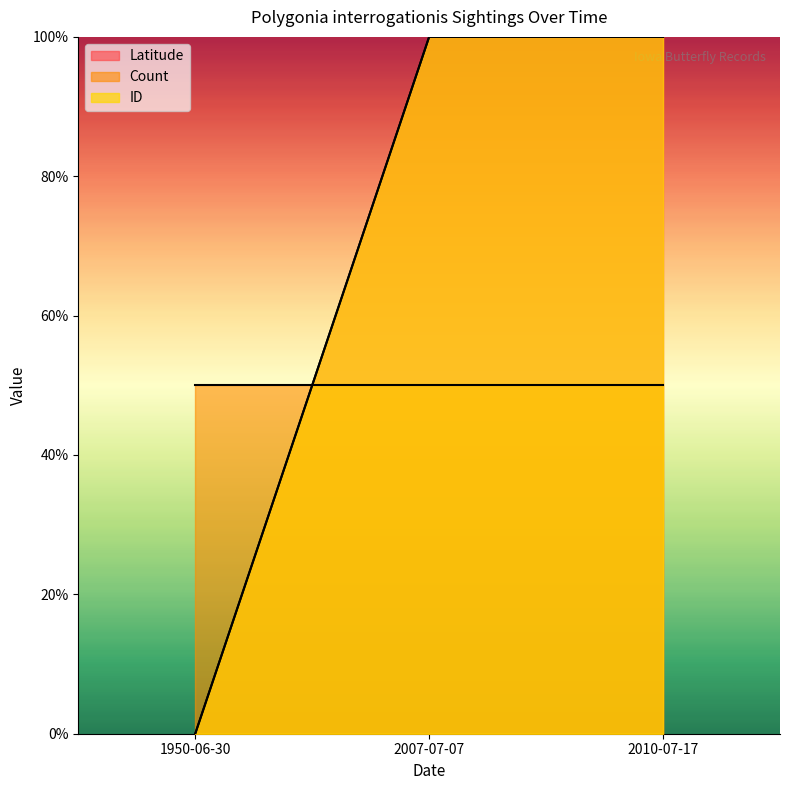

Between 1950-06-30 and 2007-07-07, which series saw the biggest shift?

Latitude